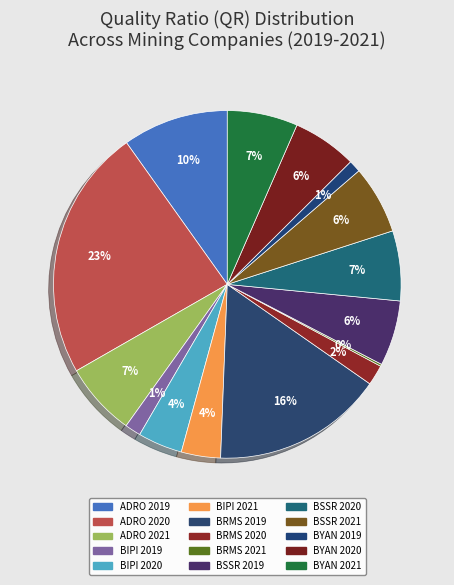

Which slice is the largest?

ADRO 2020